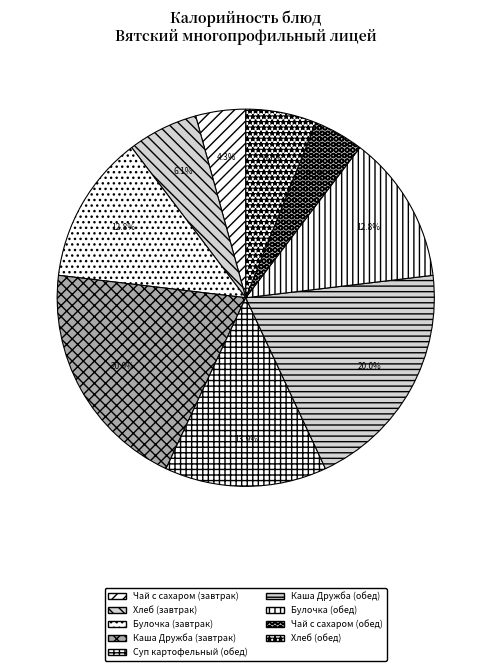

To the nearest percent, what is the average slice percentage?

11%